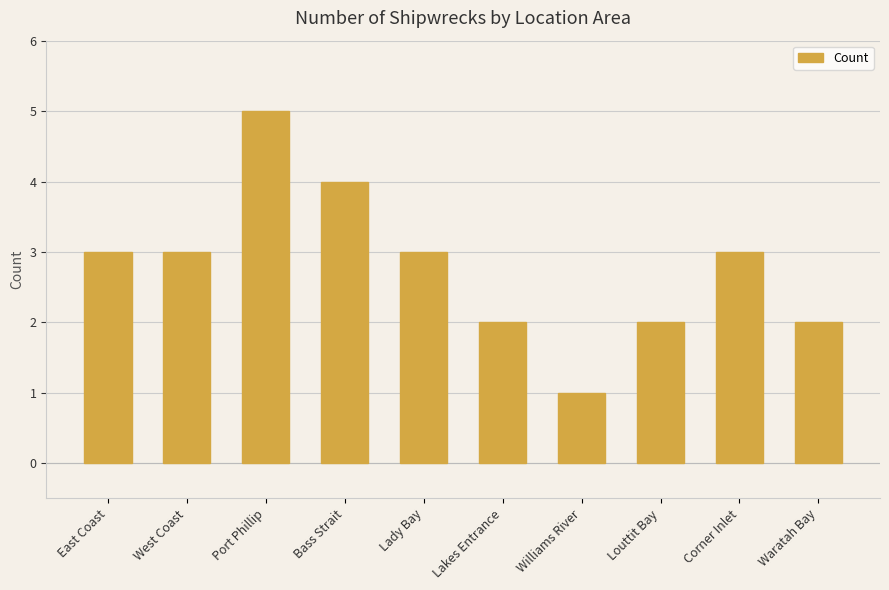

The value at Lady Bay is 1. True or false?

False